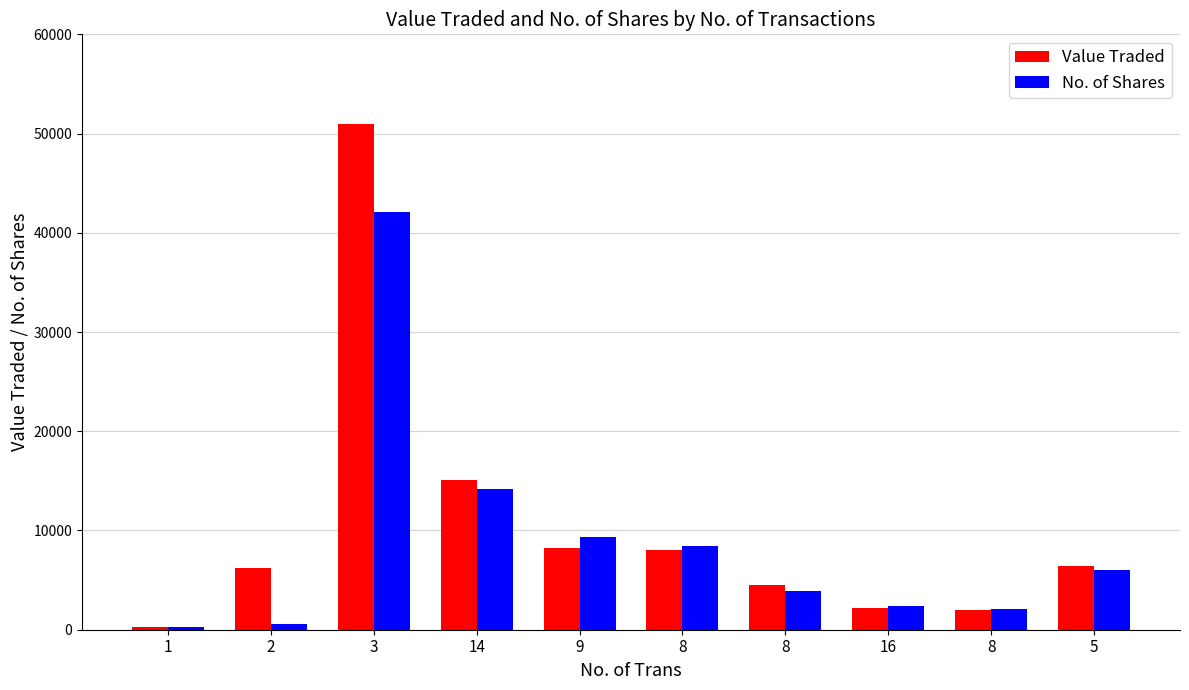

Reading right to left, extract all data points from this chart.

Value Traded: 6437	1975	2164	4517	8007	8238	15052	50943	6237	251
No. of Shares: 6050	2050	2350	3900	8406	9361	14169	42101	593	273